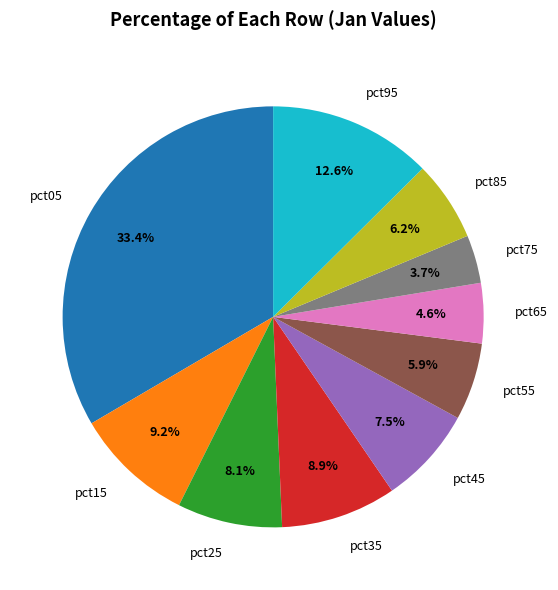

Is there a majority slice in this chart?

No